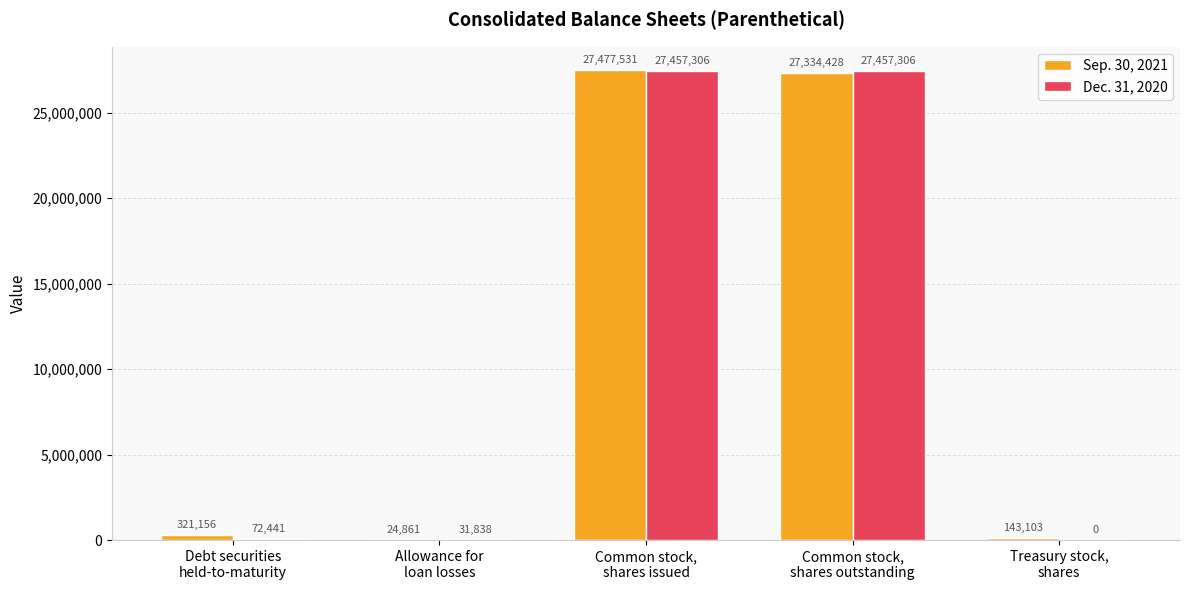

What is the maximum value shown in the chart?

27477531